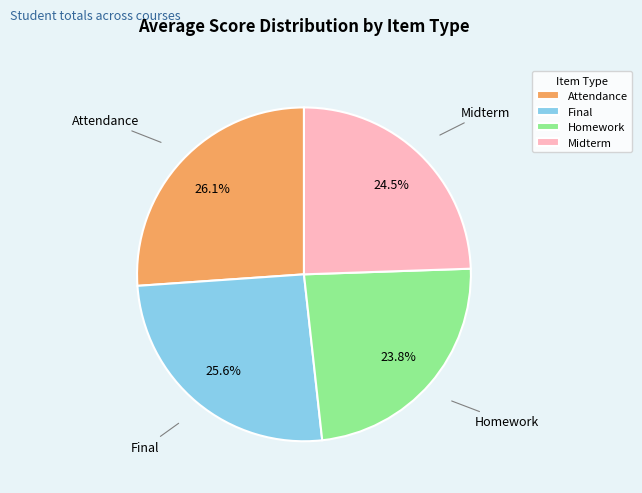

Does any single category account for the majority?

No